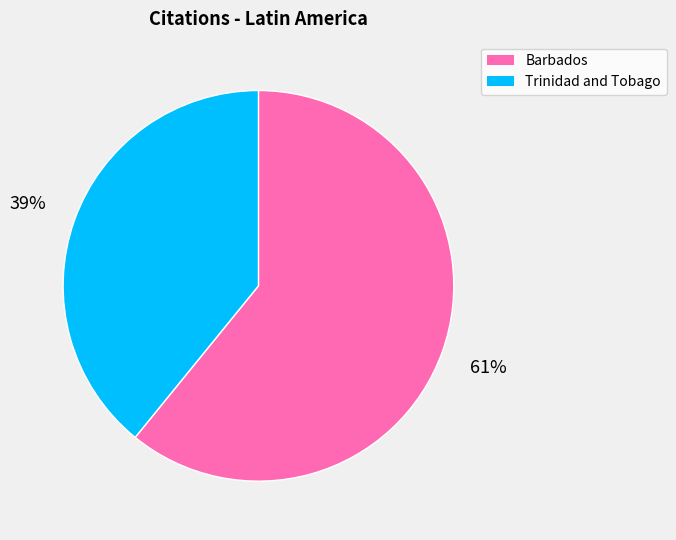

To the nearest percent, what is the combined percentage of Barbados and Trinidad and Tobago?

100%